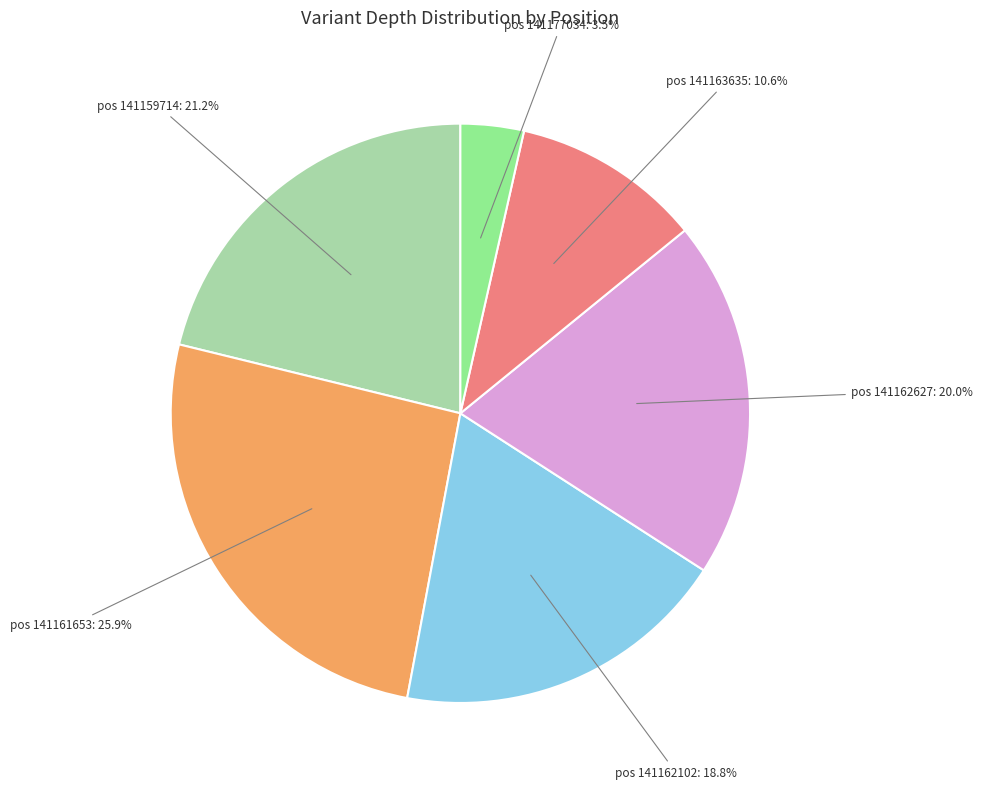

How many slices are in this pie chart?

6